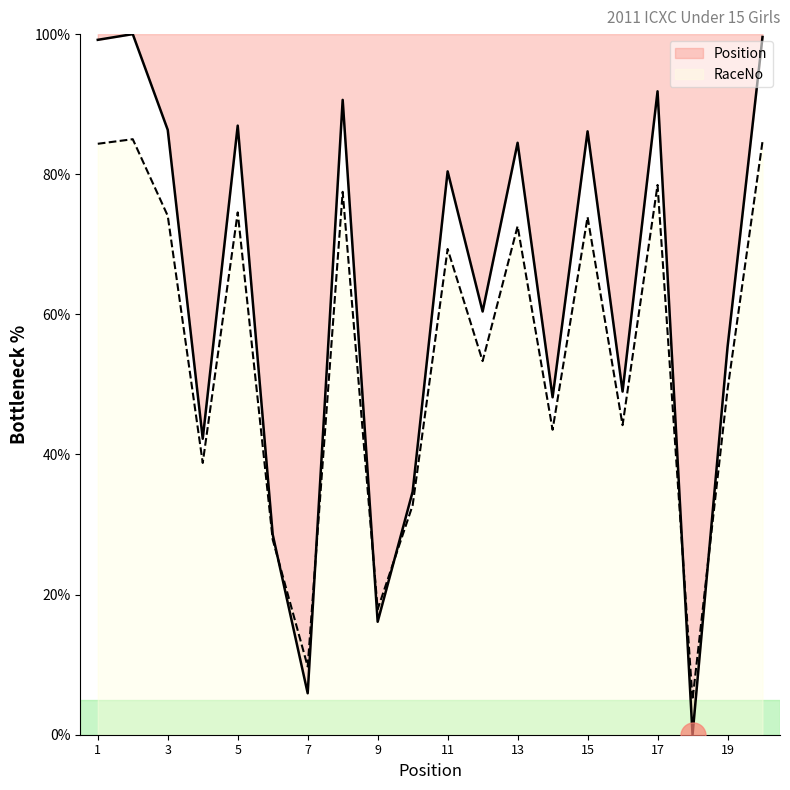

Between 4 and 20, which is larger?

20